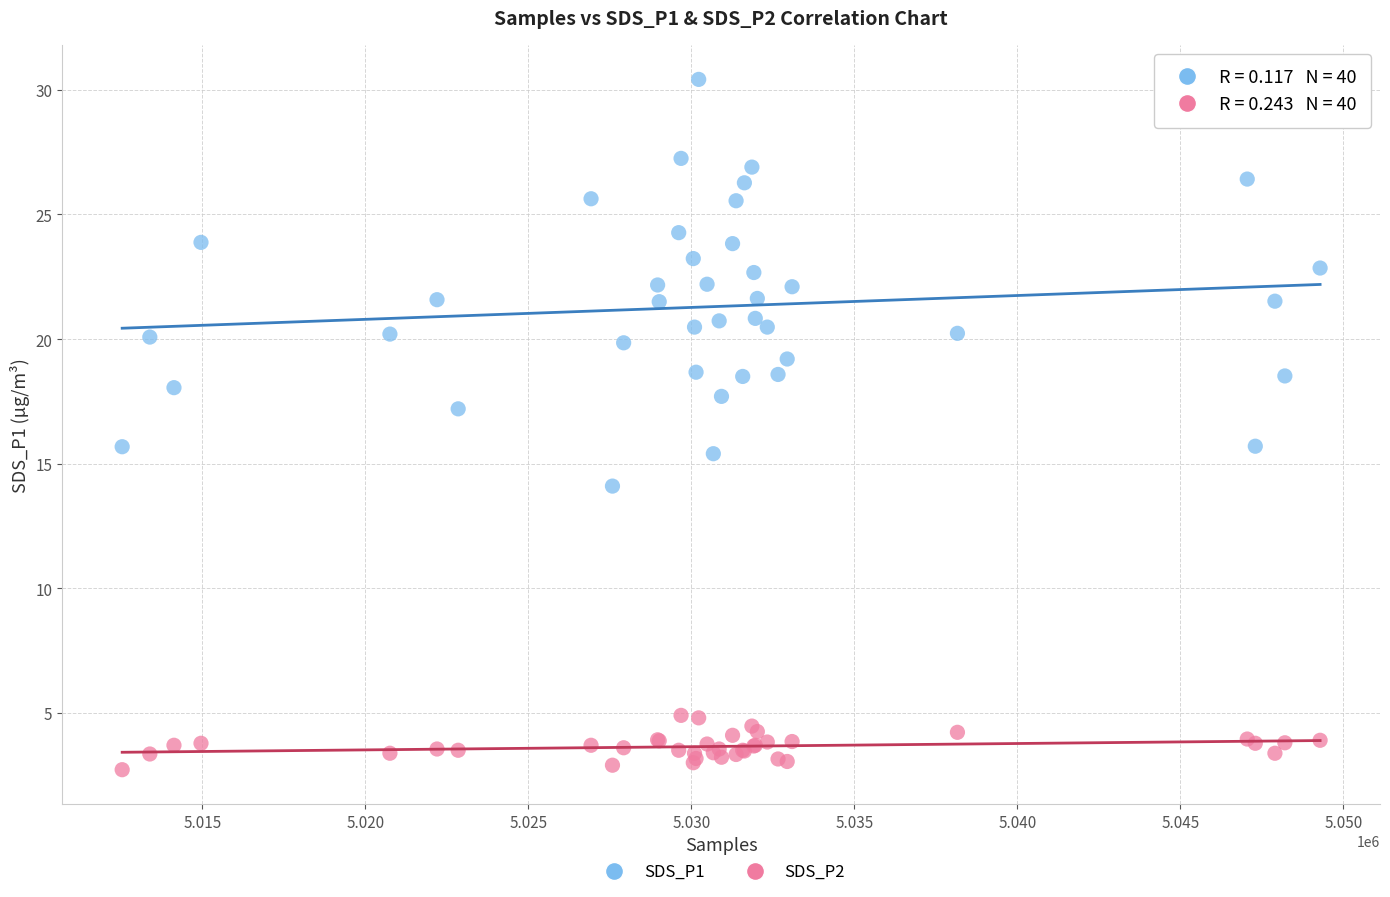

What is the X range (max minus min) for the scatter plot?

36747.0